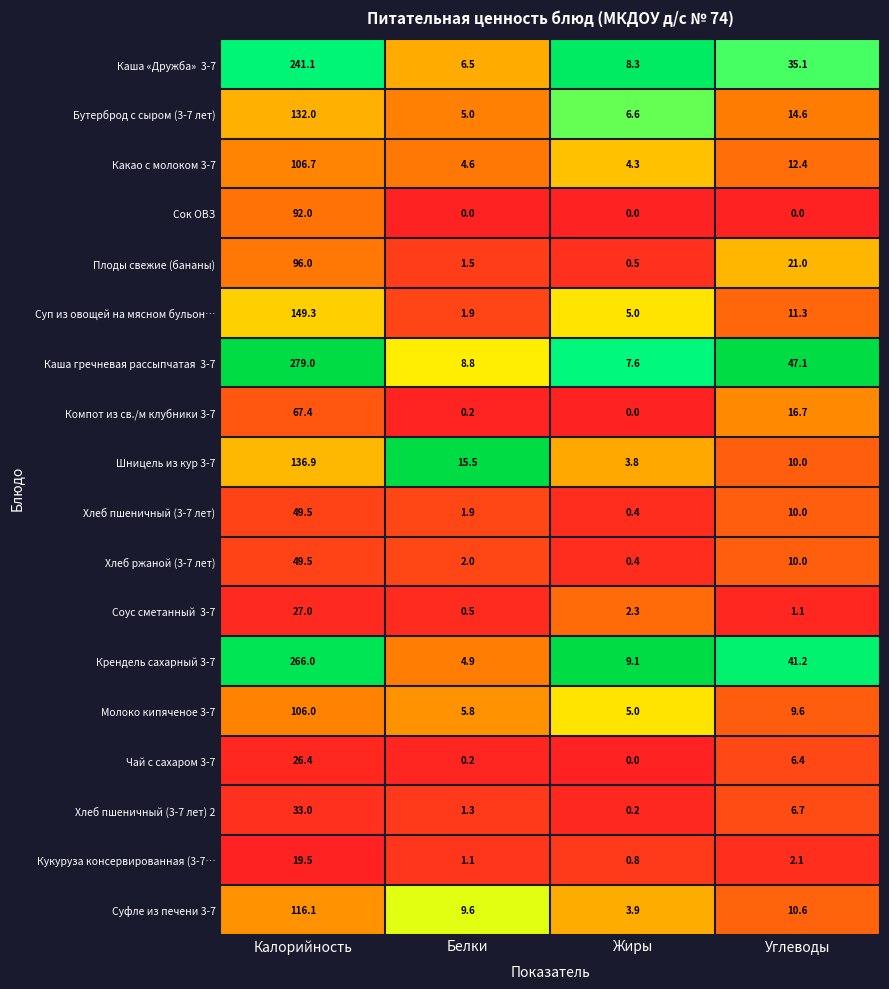

Count the number of categories in the chart.

4